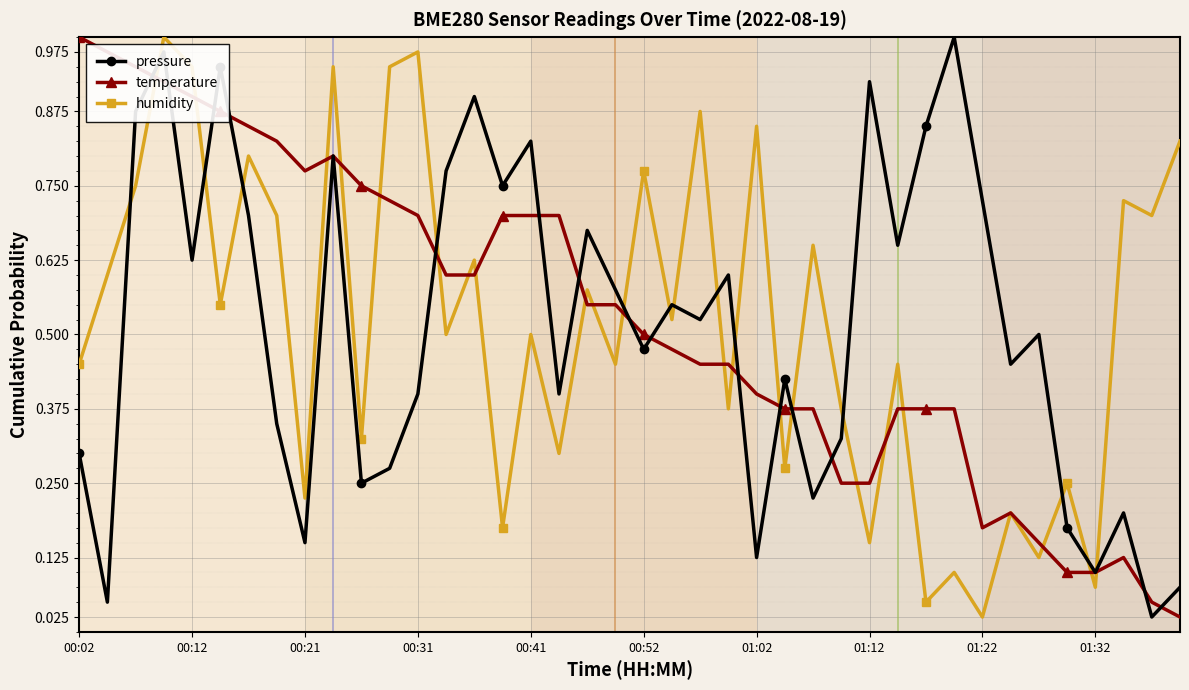

At how many categories does at least one series exceed 0?

40